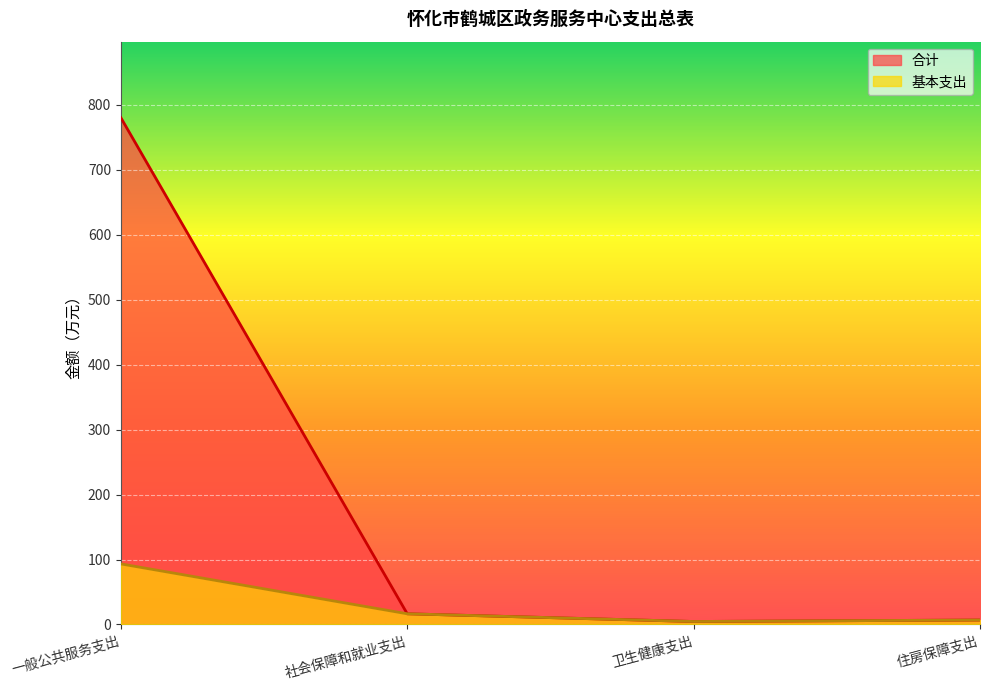

What is the value of the 合计 point at the 4th from the left?

6.8